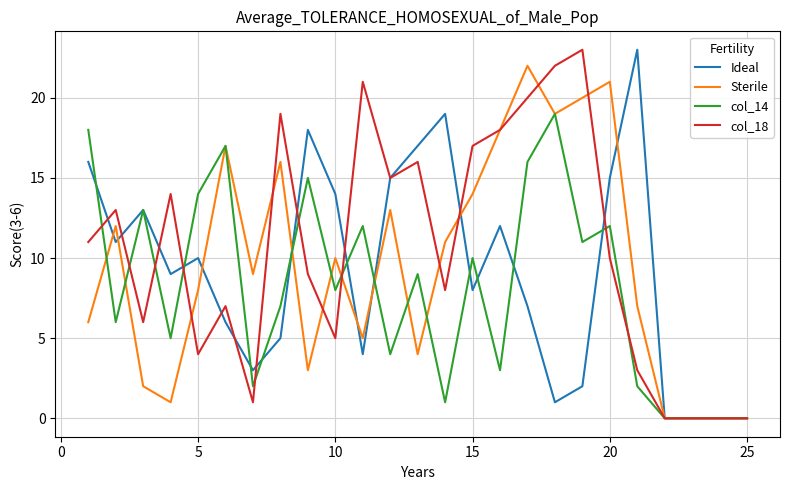

What is the maximum value shown in the chart?

23